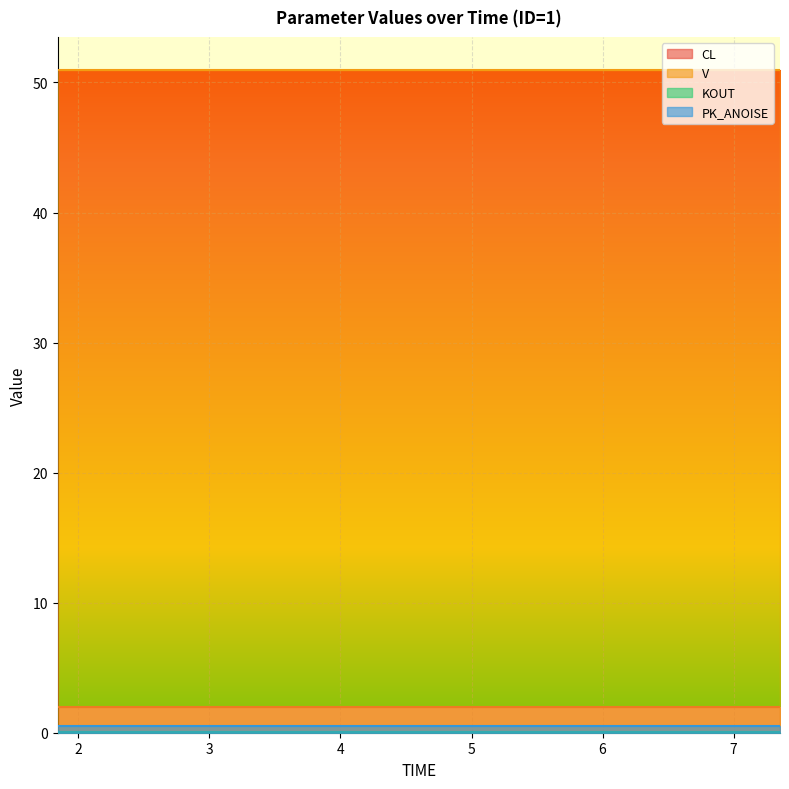

What is the sum of all KOUT values?

0.5